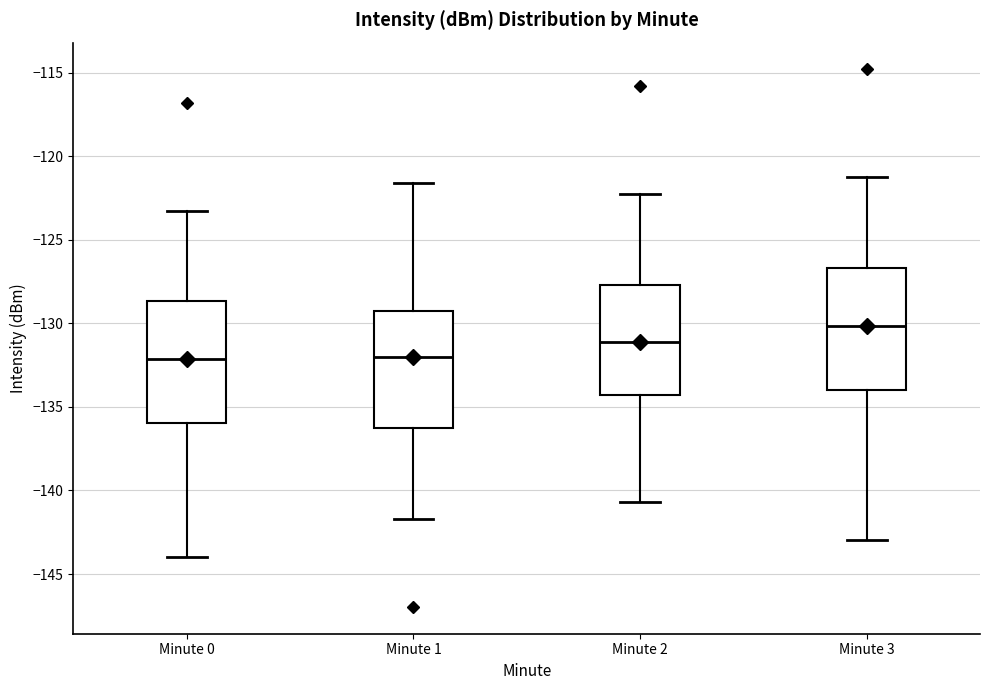

Reading left to right, transcribe this box plot: for each box, give where its median line is, the range the box spans, and where its two whiskers end, as read against the y-axis. The values are not printed on the chart, so give them approximately, as read against the axis.

Minute 0: median -132.0, box -136.0 to -128.5, whiskers -144.0 to -123.5
Minute 1: median -132.0, box -136.5 to -129.5, whiskers -141.5 to -121.5
Minute 2: median -131.0, box -134.5 to -127.5, whiskers -140.5 to -122.5
Minute 3: median -130.0, box -134.0 to -126.5, whiskers -143.0 to -121.5